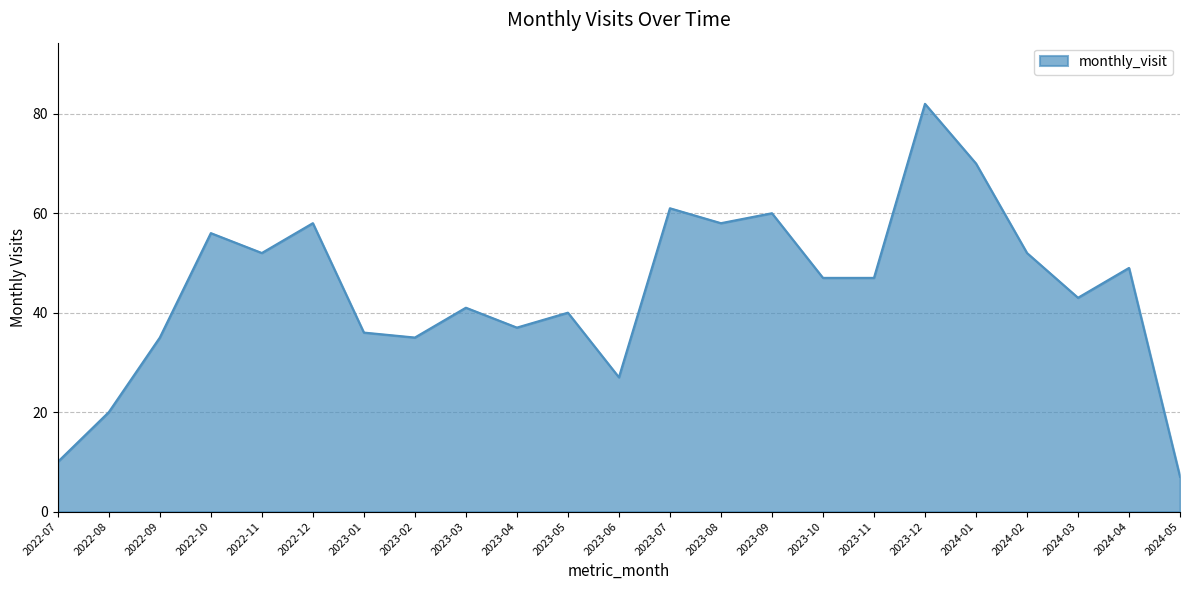

At which label is the value closest to 44?

2024-03